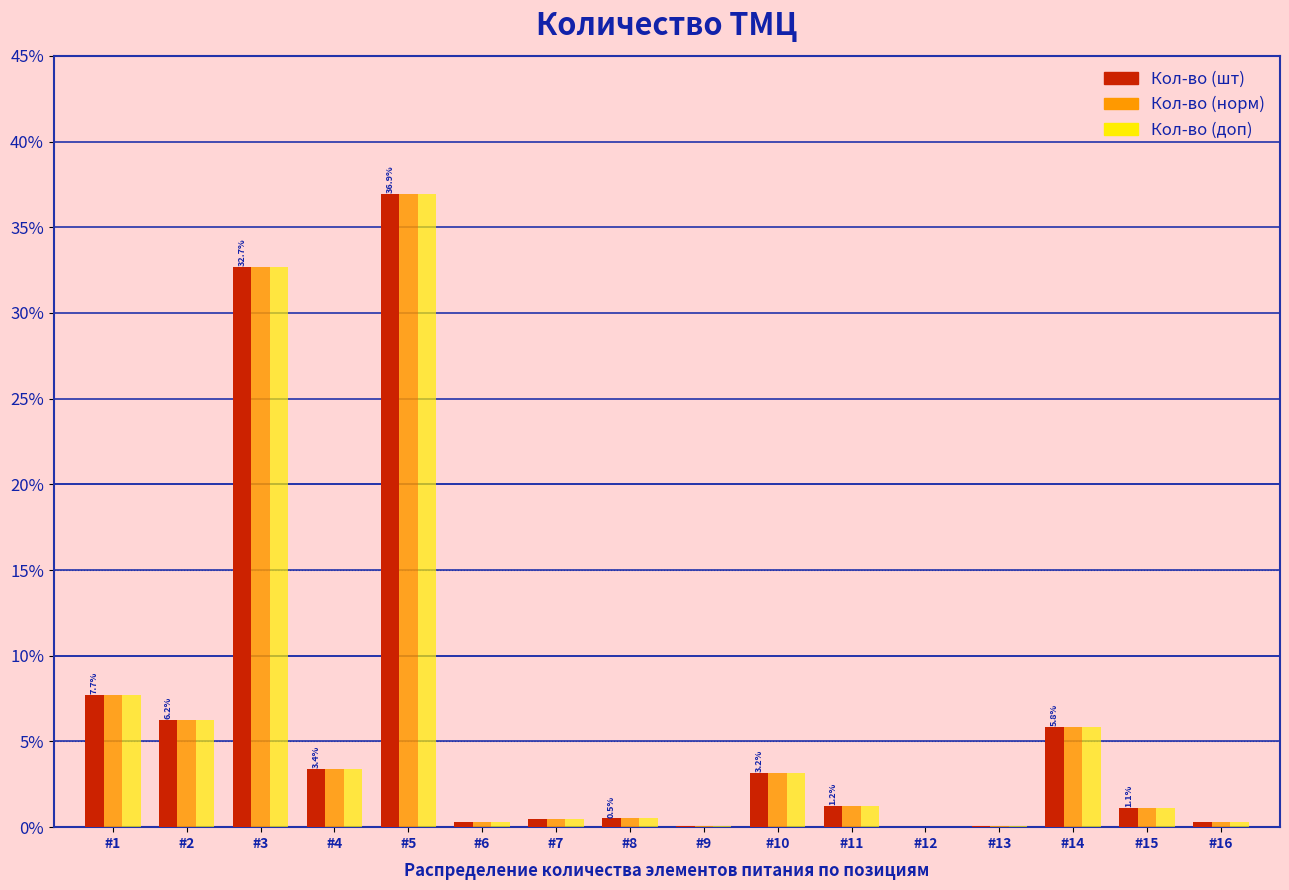

What is the sum of all Кол-во (шт) values?

100.0